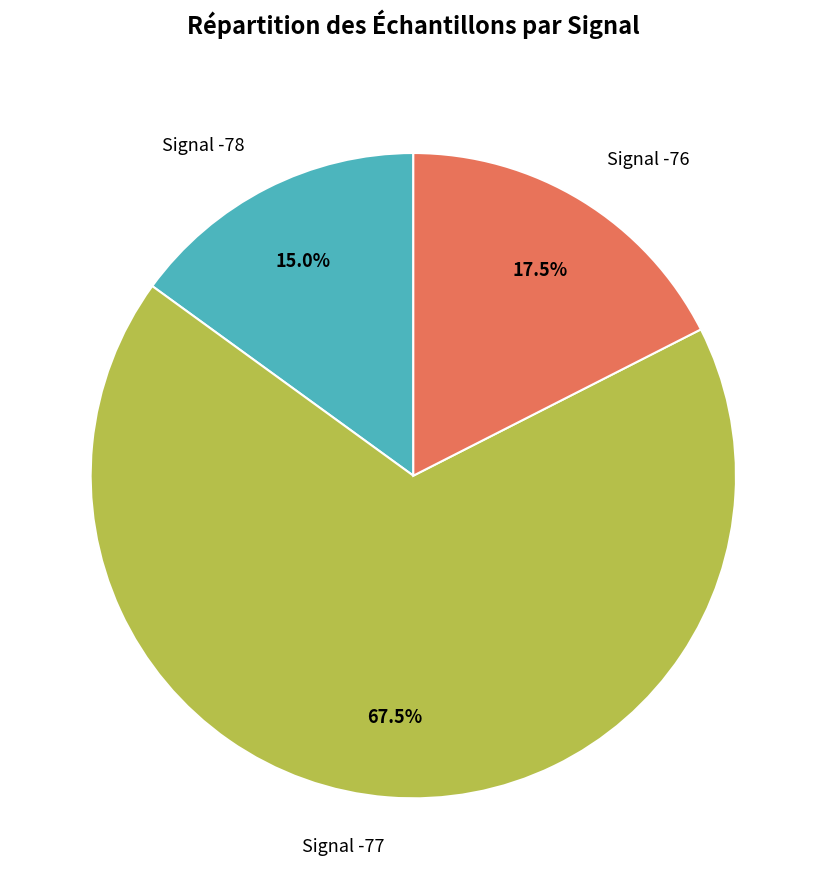

Rank the categories by value from highest to lowest.

Signal -77, Signal -76, Signal -78